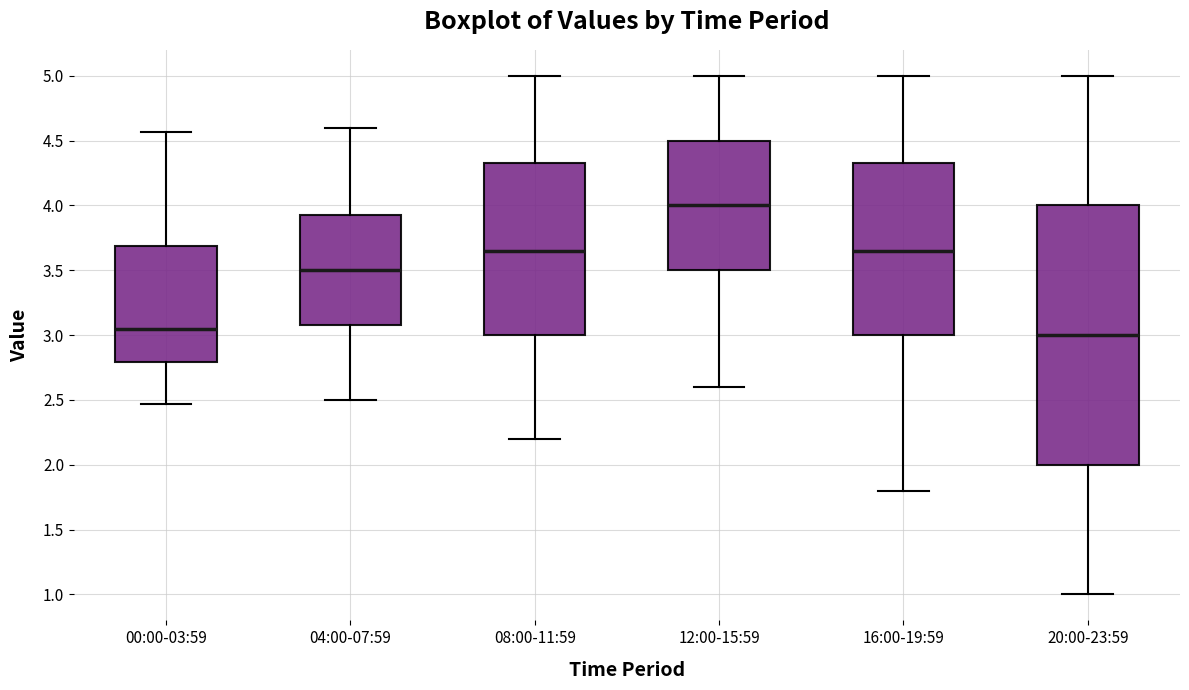

Reading left to right, read every box against the y-axis: the position of its median line, the range the box covers, and the ends of its whiskers. The values are not printed on the chart, so give them approximately, as read against the axis.

00:00-03:59: median 3.05, box 2.80 to 3.70, whiskers 2.45 to 4.55
04:00-07:59: median 3.50, box 3.10 to 3.95, whiskers 2.50 to 4.60
08:00-11:59: median 3.65, box 3.00 to 4.35, whiskers 2.20 to 5.00
12:00-15:59: median 4.00, box 3.50 to 4.50, whiskers 2.60 to 5.00
16:00-19:59: median 3.65, box 3.00 to 4.35, whiskers 1.80 to 5.00
20:00-23:59: median 3.00, box 2.00 to 4.00, whiskers 1.00 to 5.00